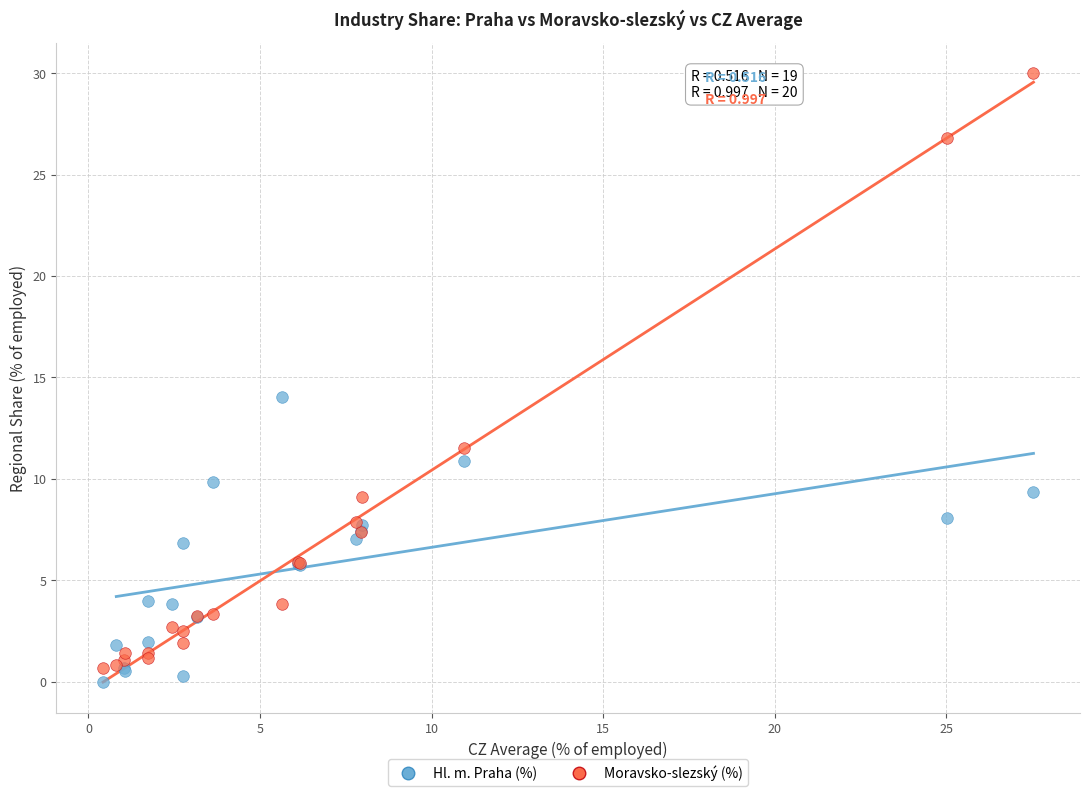

Which series contains the highest Y value?

Moravsko-slezský (%)